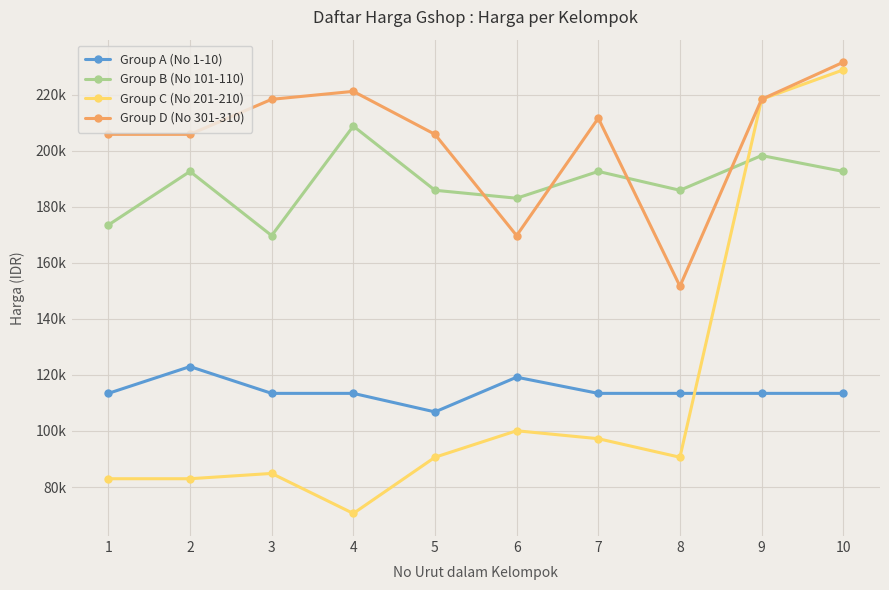

What are all the series names shown in the legend?

Group A (No 1-10), Group B (No 101-110), Group C (No 201-210), Group D (No 301-310)